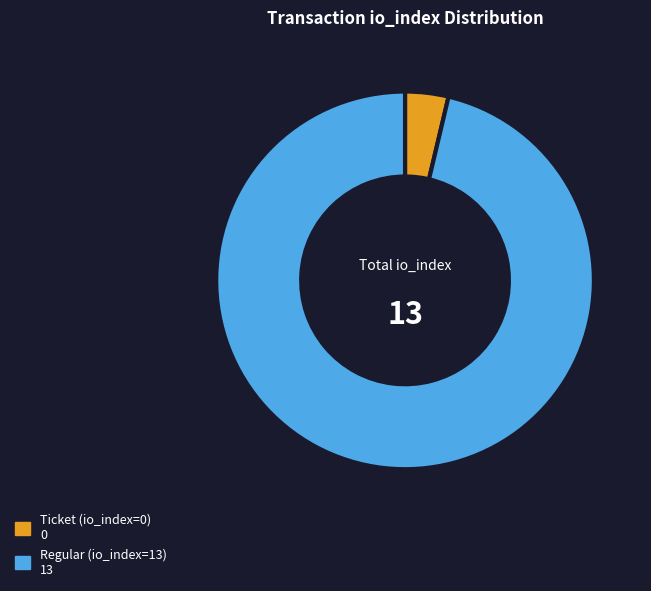

Rank the categories by value from highest to lowest.

Regular (io_index=13), Ticket (io_index=0)